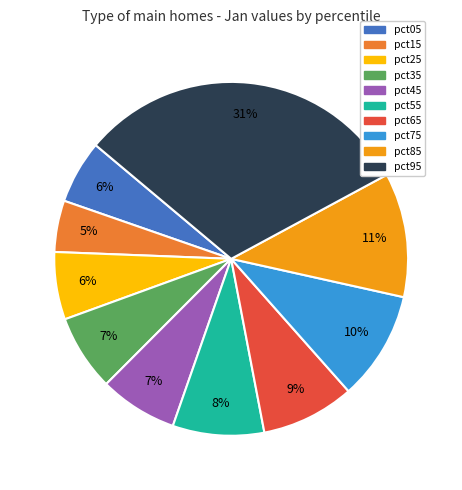

True or false: pct95 accounts for 31% of the total.

True